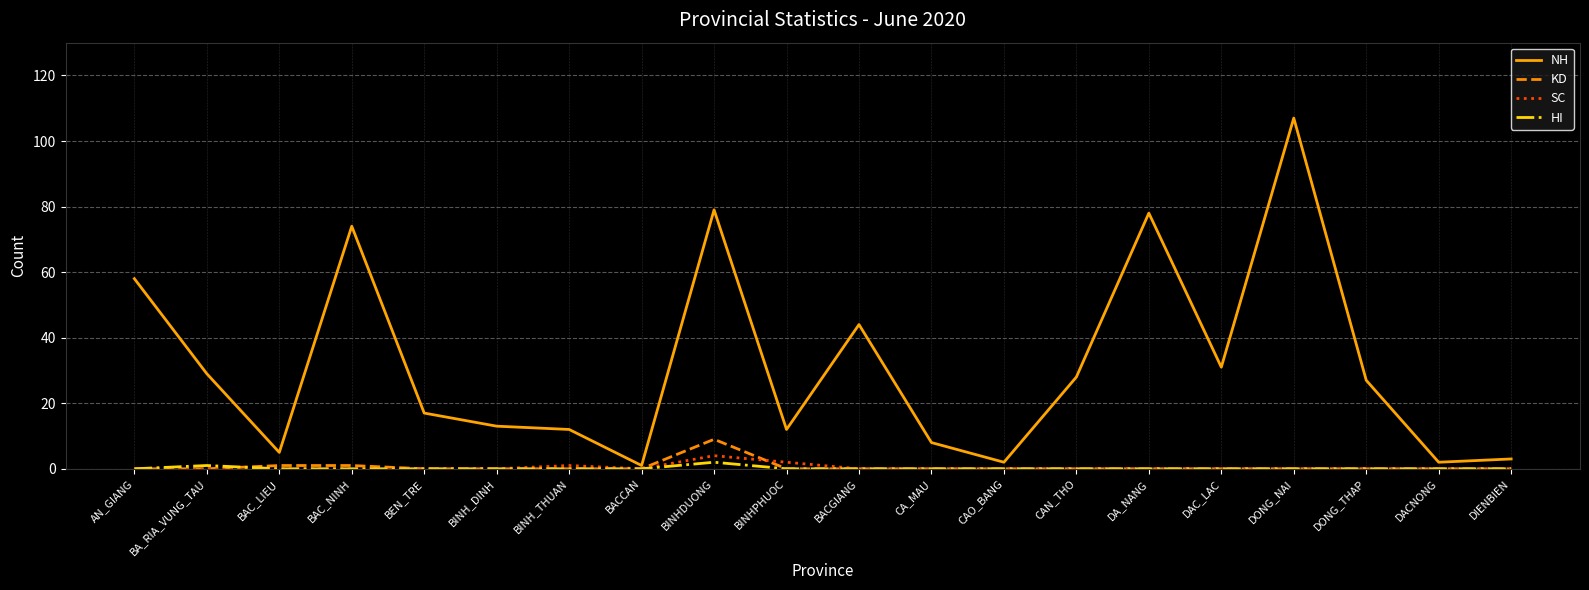

What is the maximum value for NH?

107